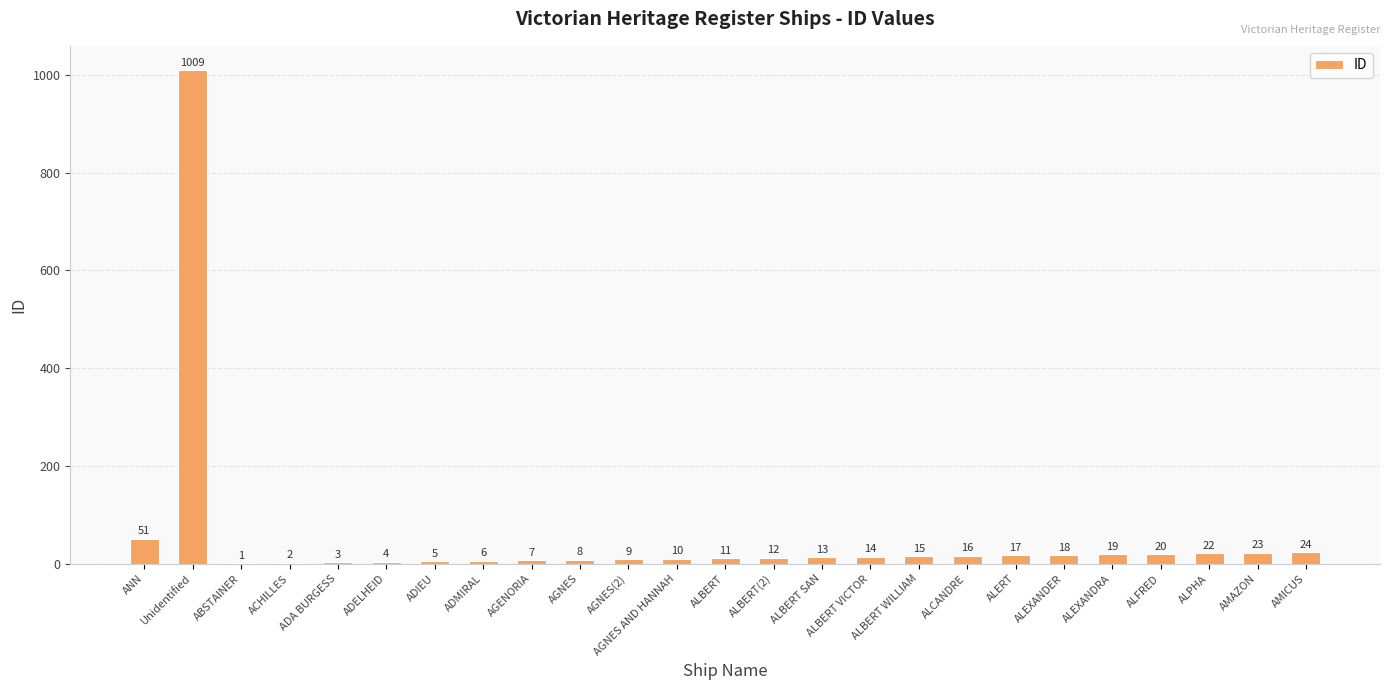

Count the number of data series in this chart.

1